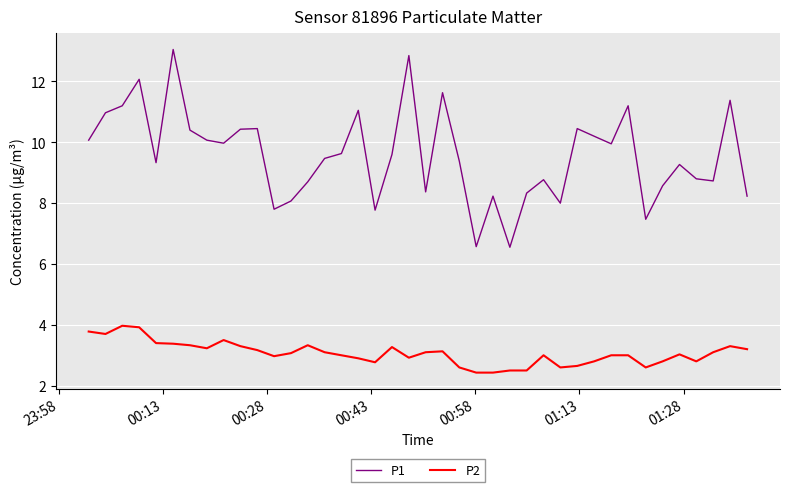

Which series has the largest total across all categories?

P1